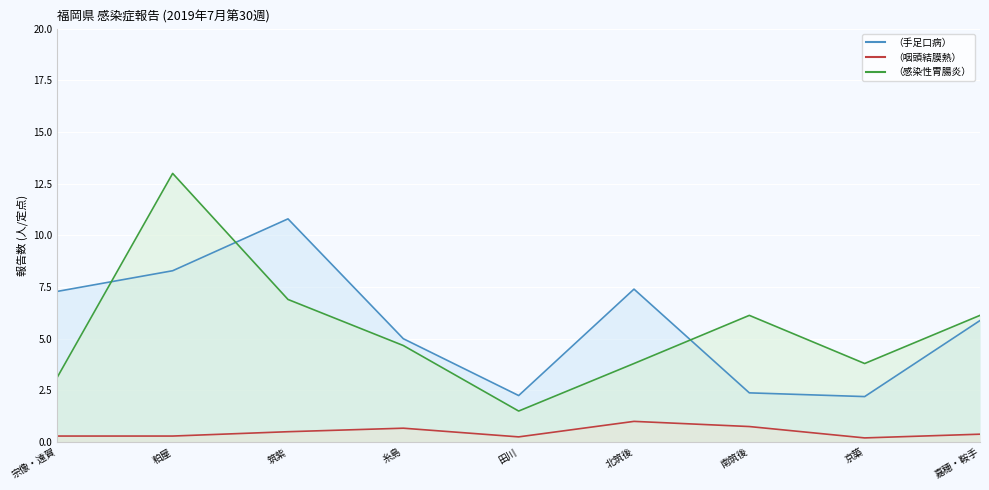

Which category has the lowest value in the （感染性胃腸炎） series?

田川